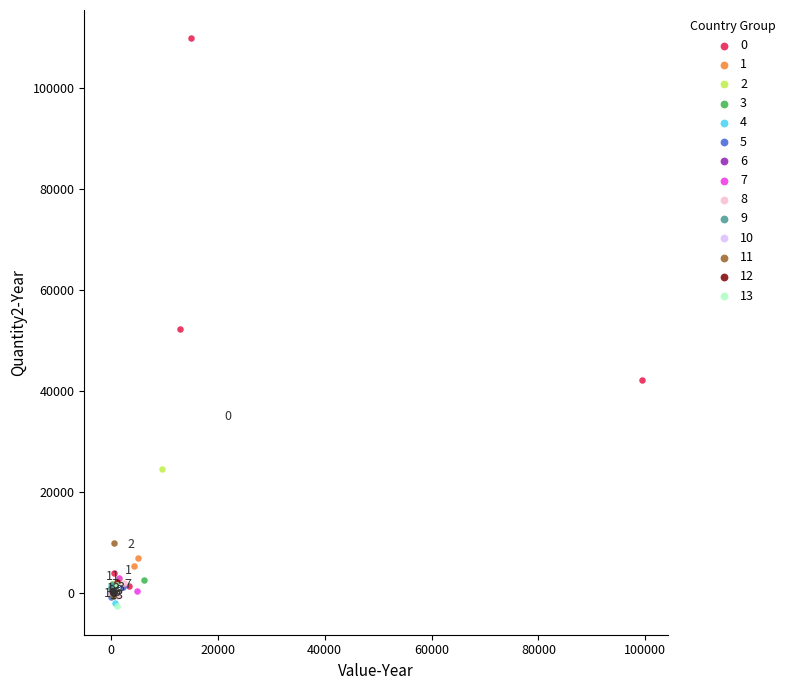

Which series reaches the maximum Y coordinate?

0